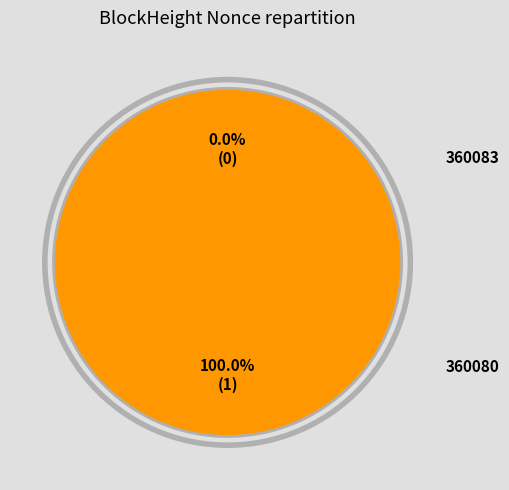

How many segments does this pie chart have?

2